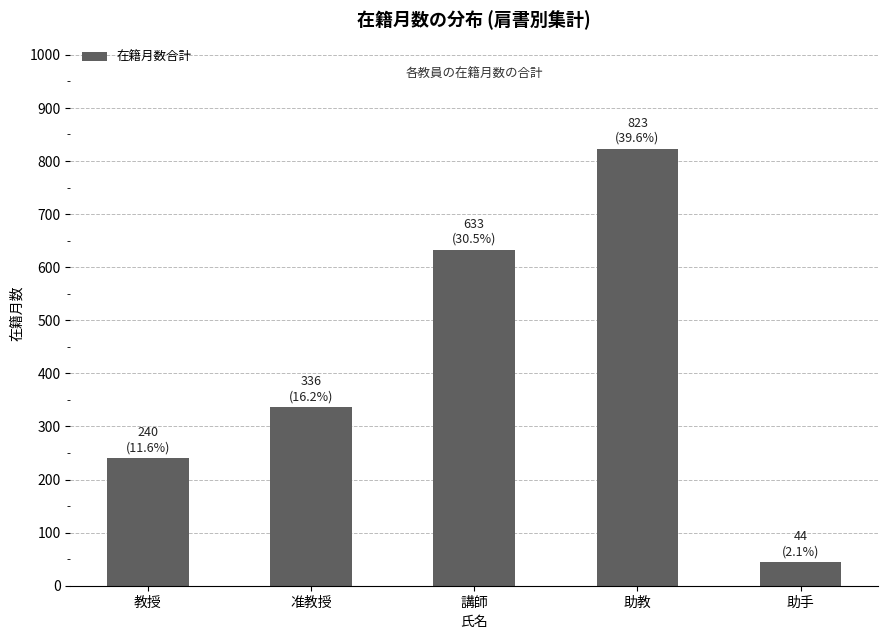

Rank the categories by value from lowest to highest.

助手, 教授, 准教授, 講師, 助教